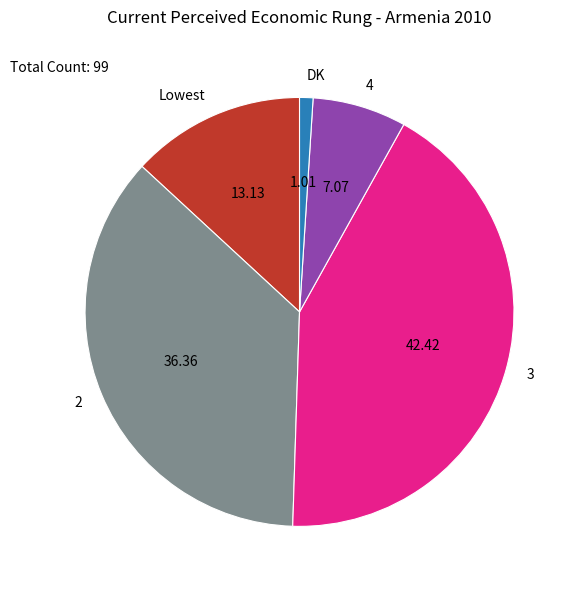

The 4 slice represents 1% of the pie. True or false?

False